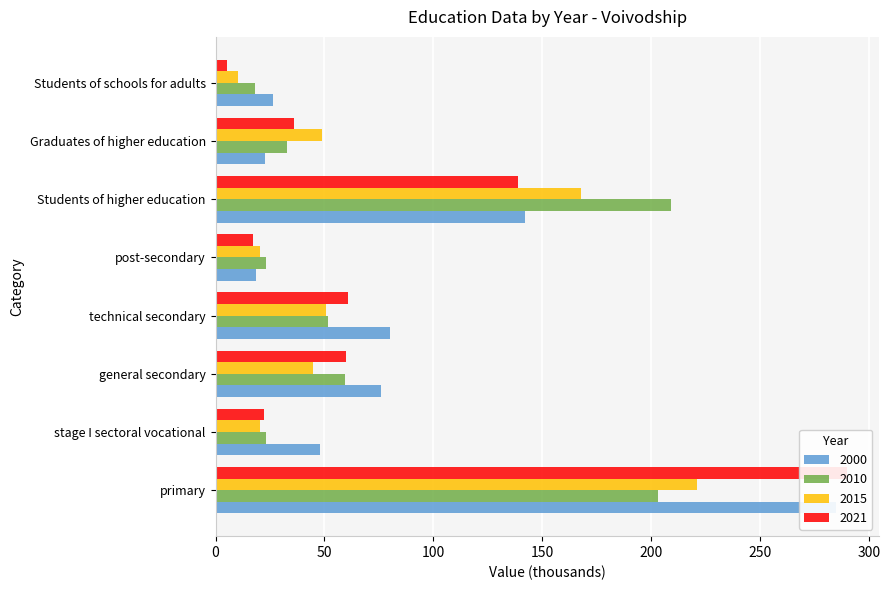

Which series has the largest range (max minus min)?

2021